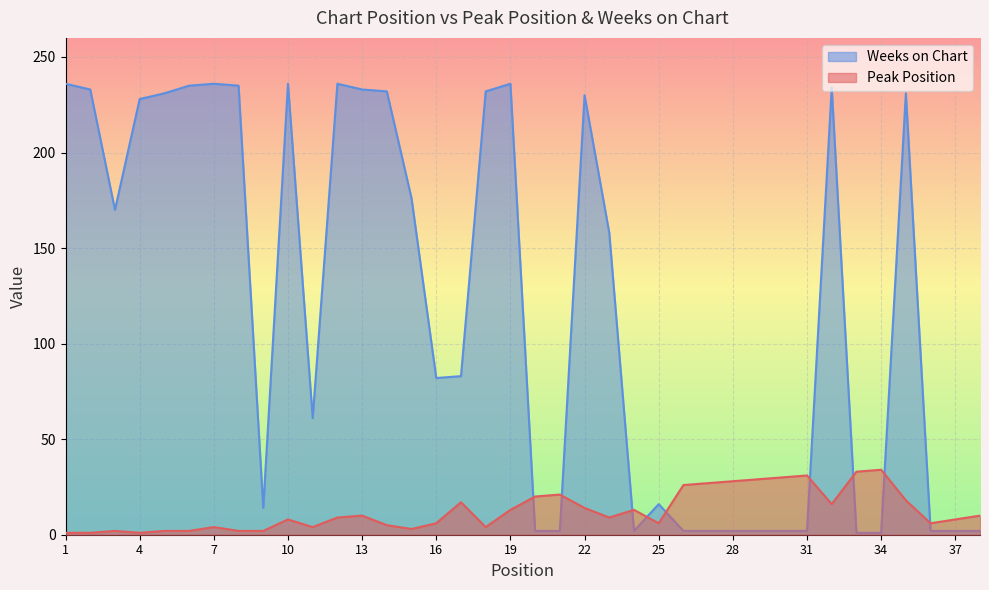

At which category is the sum across all series the highest?

32